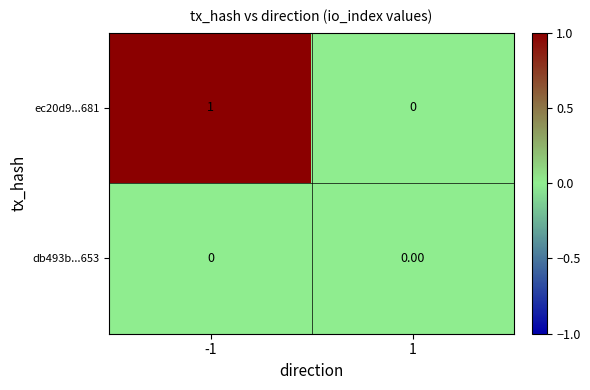

Which series has the largest total across all categories?

ec20d9...681